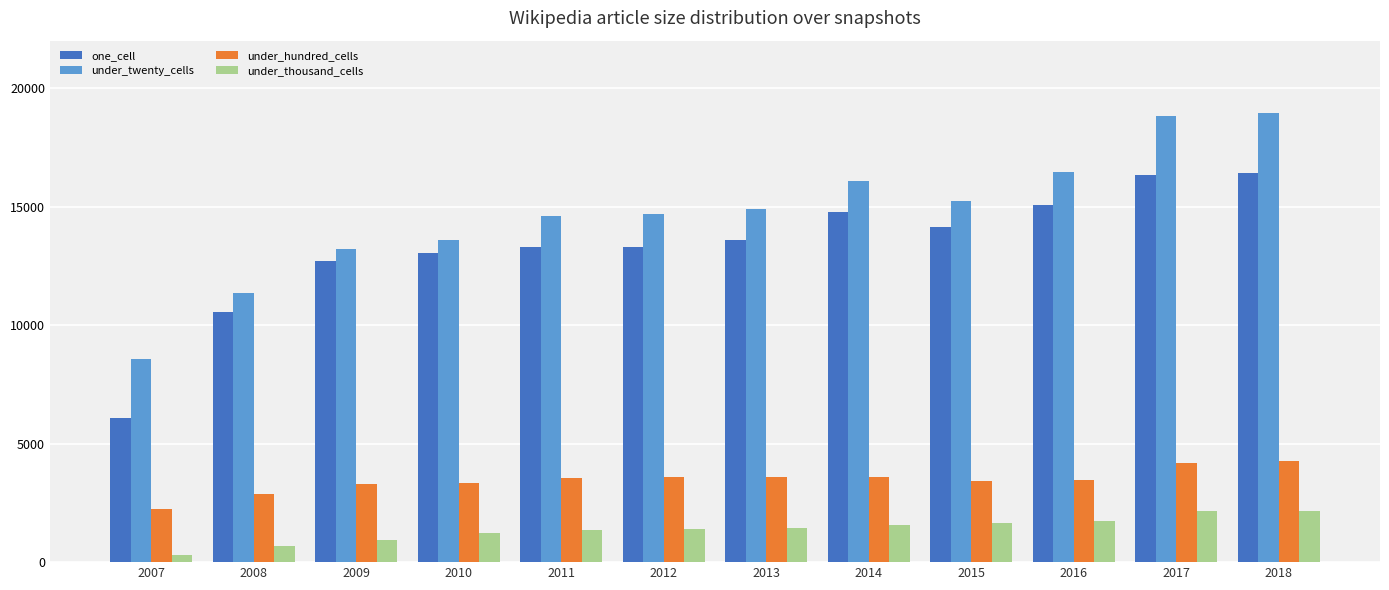

Rank the series by their maximum value, from lowest to highest.

under_thousand_cells, under_hundred_cells, one_cell, under_twenty_cells